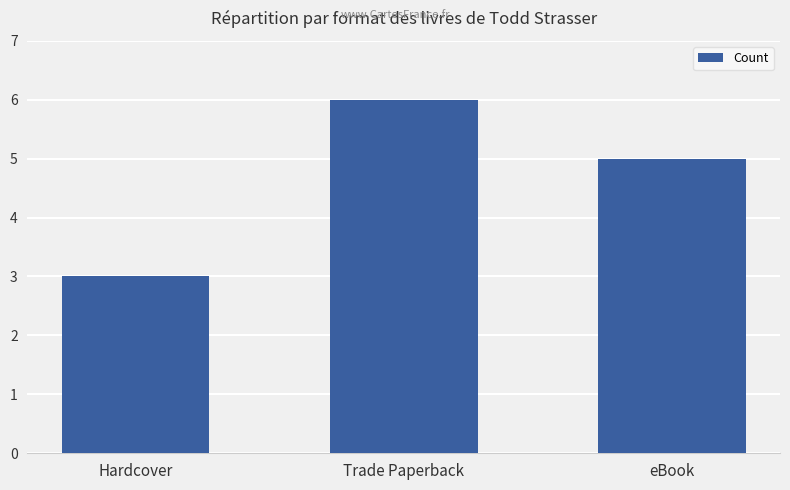

At which label does the data first exceed 5?

Trade Paperback